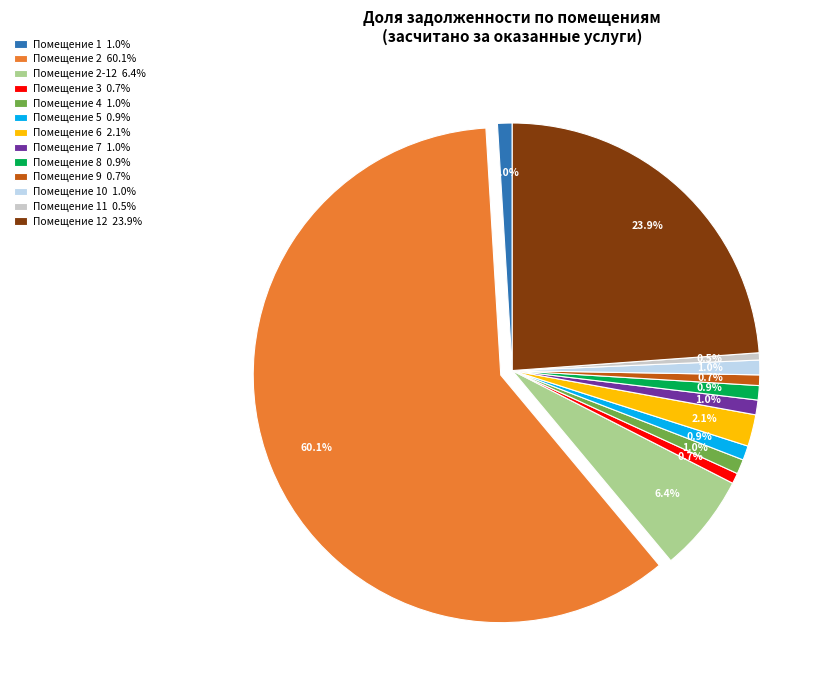

Is there any slice that represents more than half of the pie?

Yes